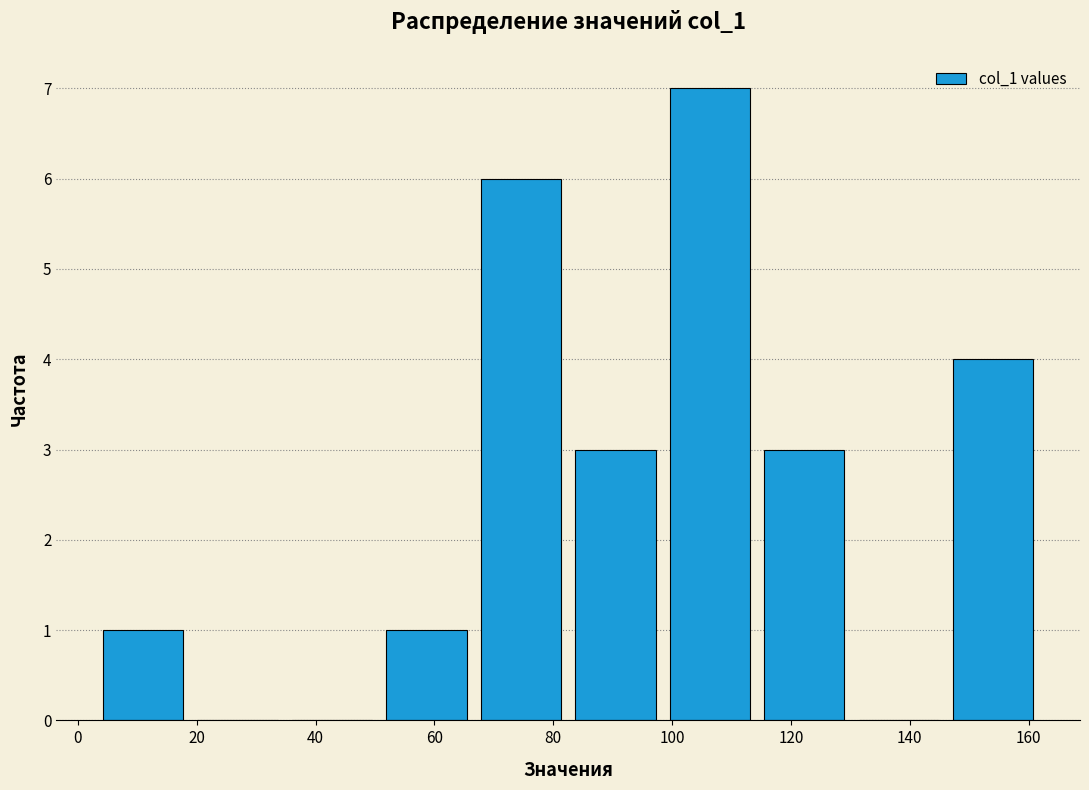

Which range on the x-axis has the tallest bar?

98 to 114